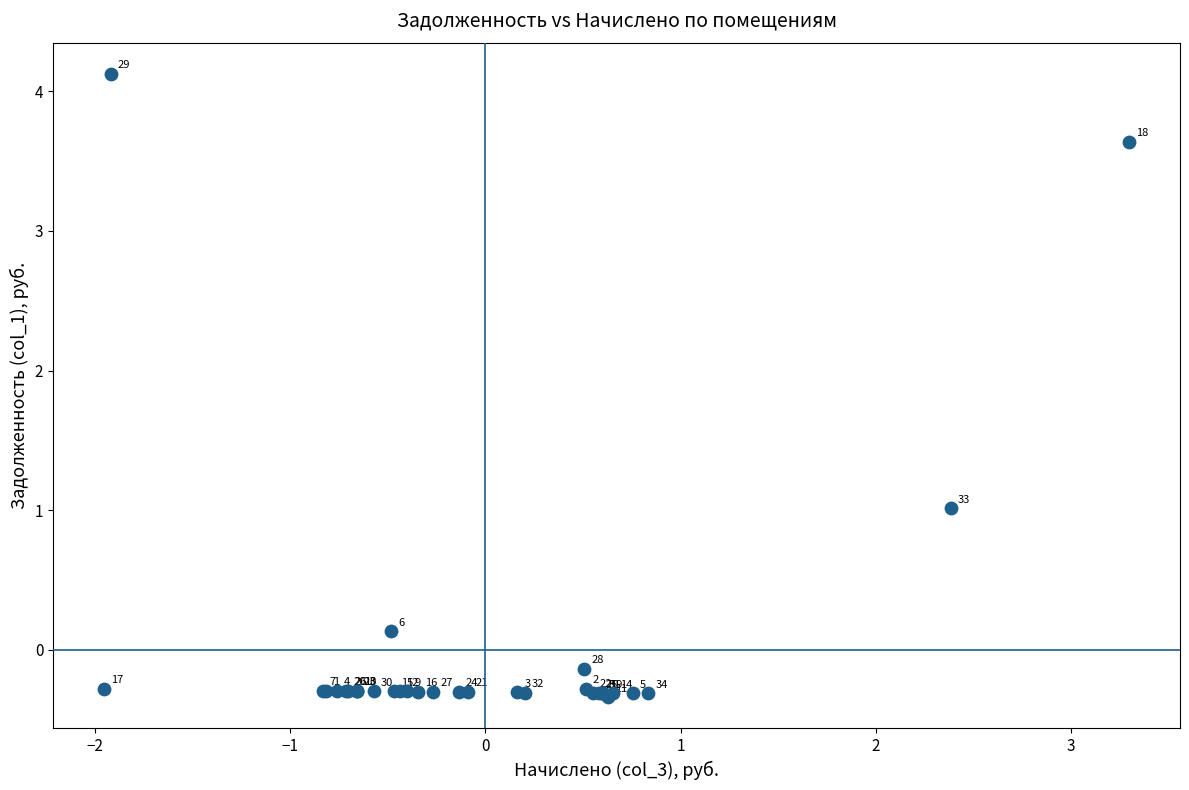

What Y value in the scatter plot is closest to 1?

1.0